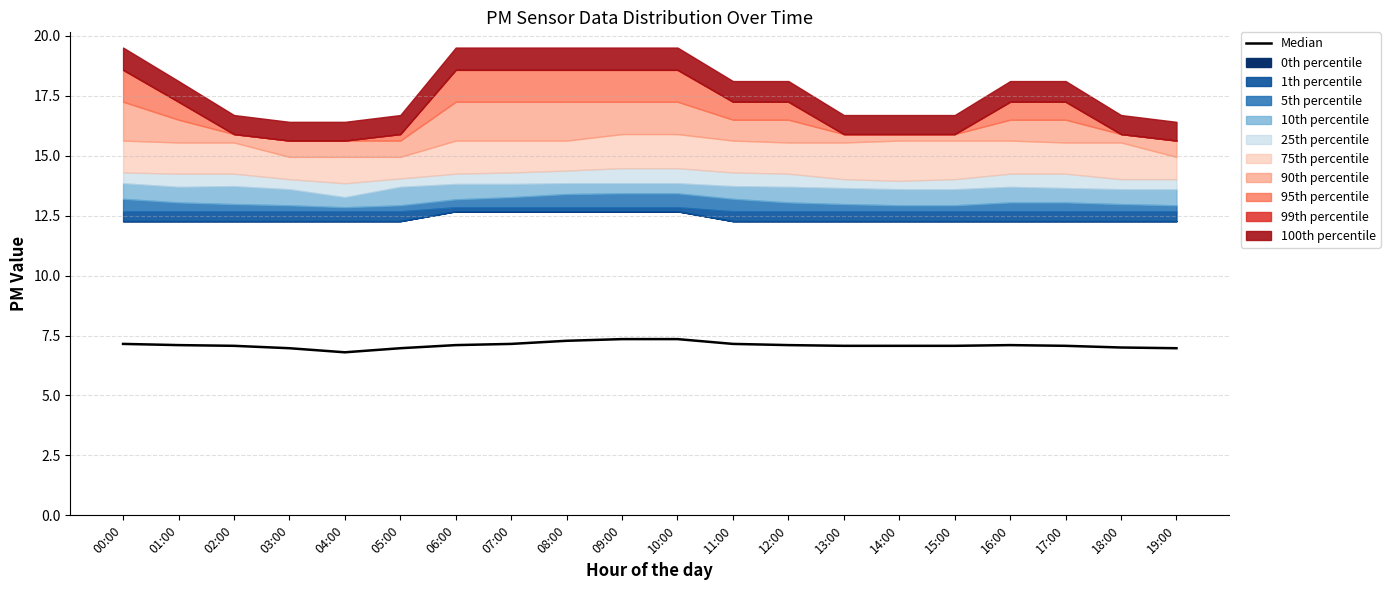

Where is the data nearest to the value 7?

18:00